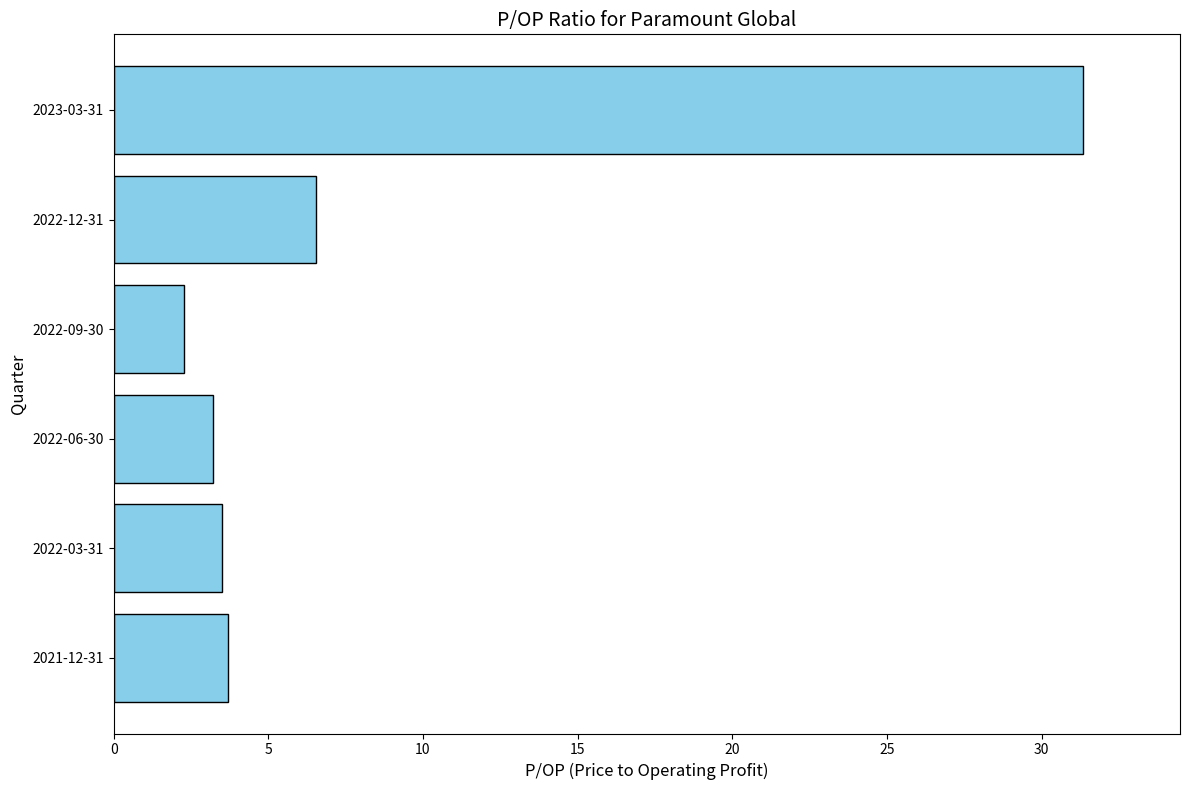

Is it true that the value at 2023-03-31 is 31.3?

True